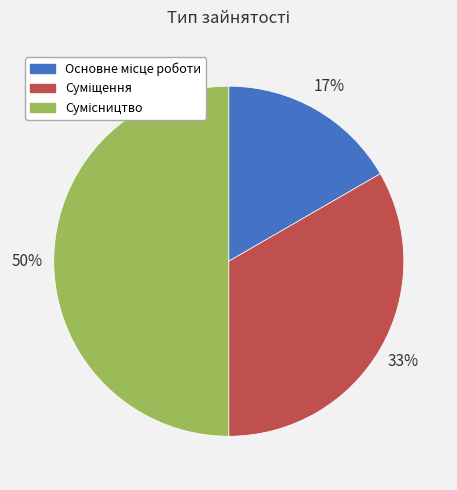

To the nearest percent, what is the average slice percentage?

33%